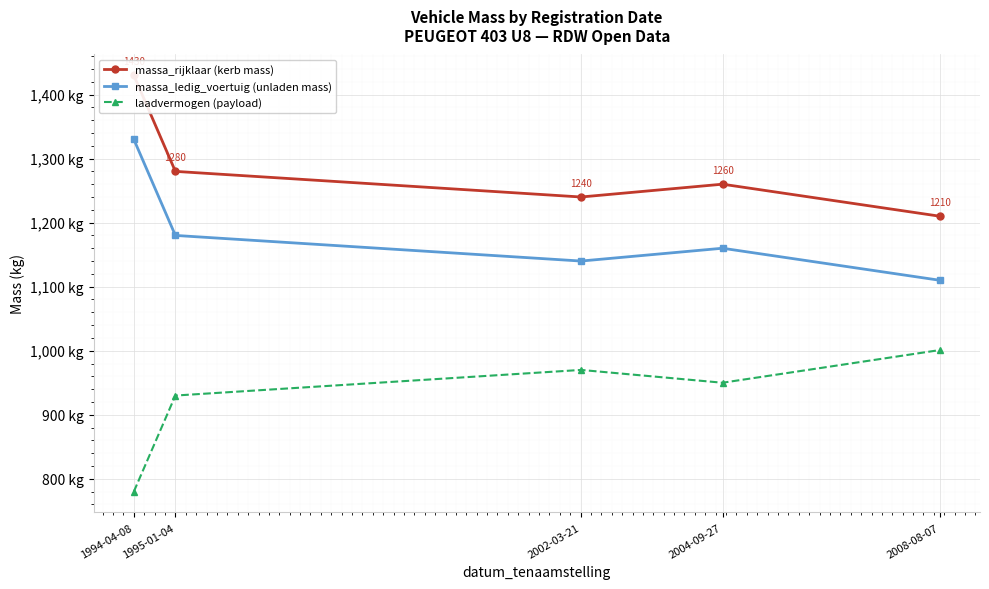

Where does the massa_rijklaar (kerb mass) series first go above 1260?

1994-04-08